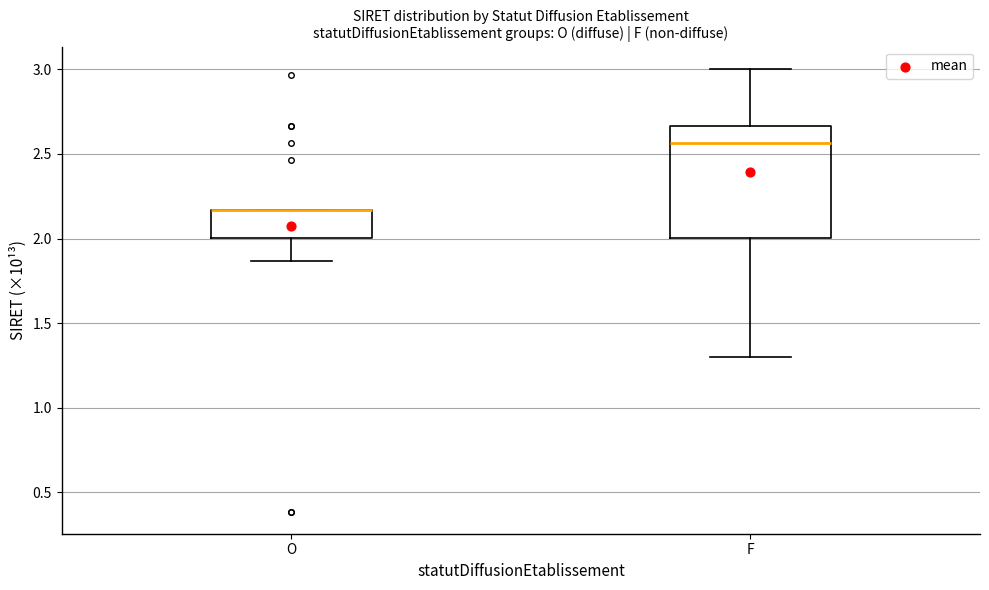

Reading left to right, read every box against the y-axis: the position of its median line, the range the box covers, and the ends of its whiskers. The values are not printed on the chart, so give them approximately, as read against the axis.

O: median 2.15 (drawn on the box's upper edge), box 2.00 to 2.15, whiskers 1.85 to 2.15
F: median 2.55, box 2.00 to 2.65, whiskers 1.30 to 3.00